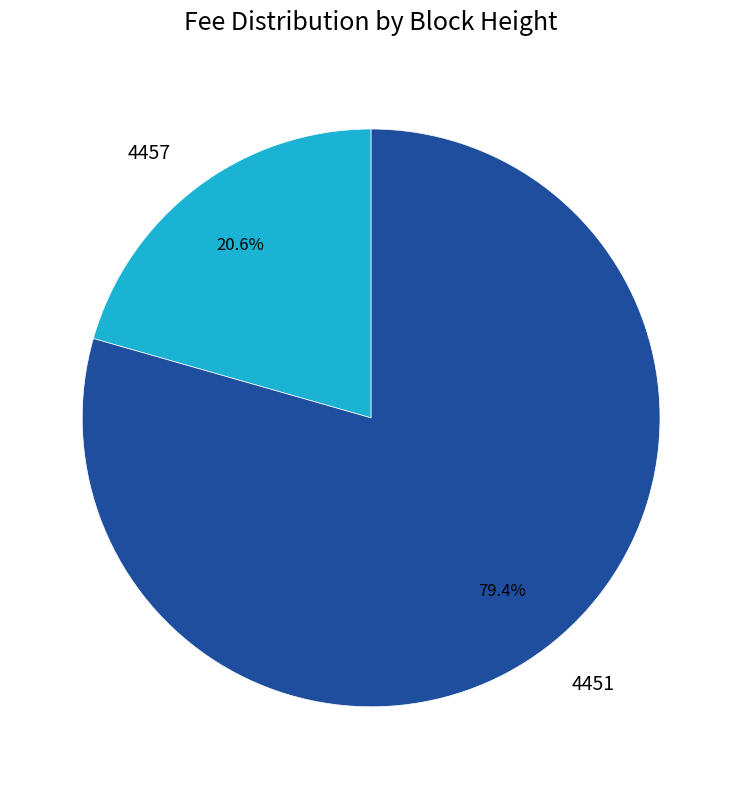

What percentage do 4457 and 4451 together represent?

100.0%